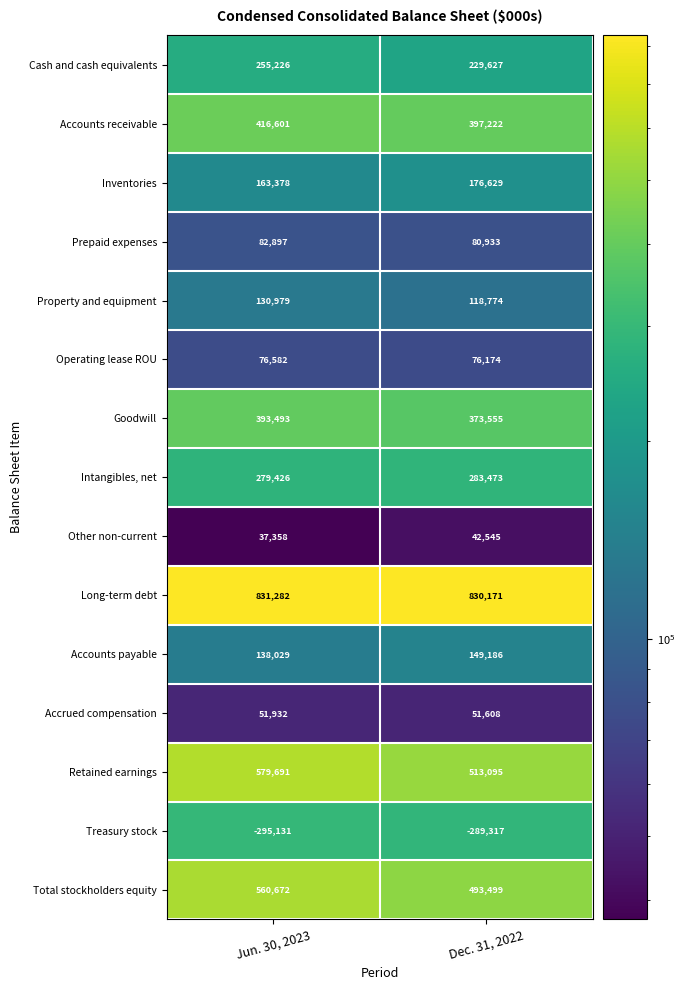

At how many categories does at least one series exceed 571073?

2